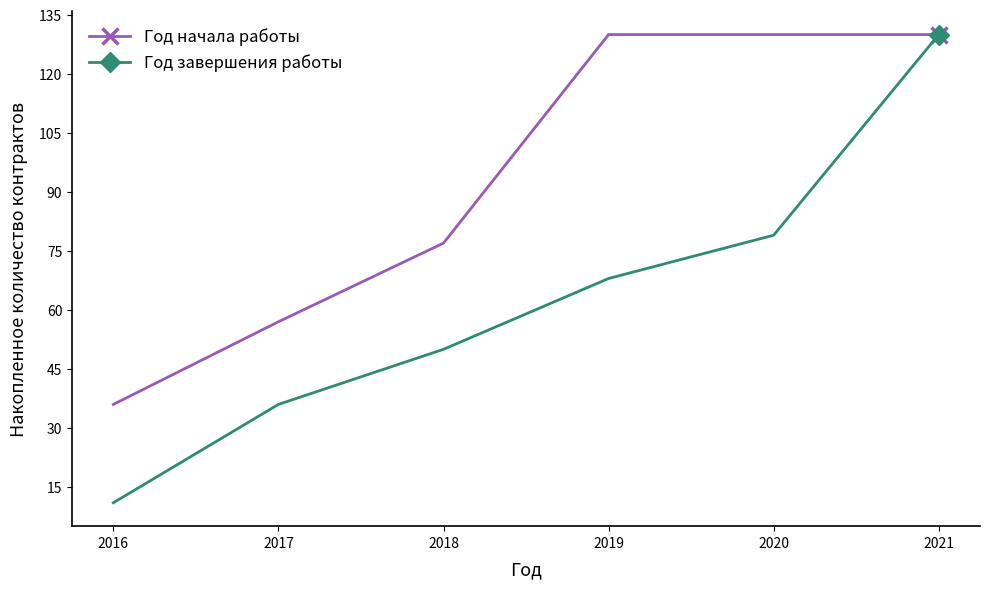

At which label is Год завершения работы closest to 70?

2019